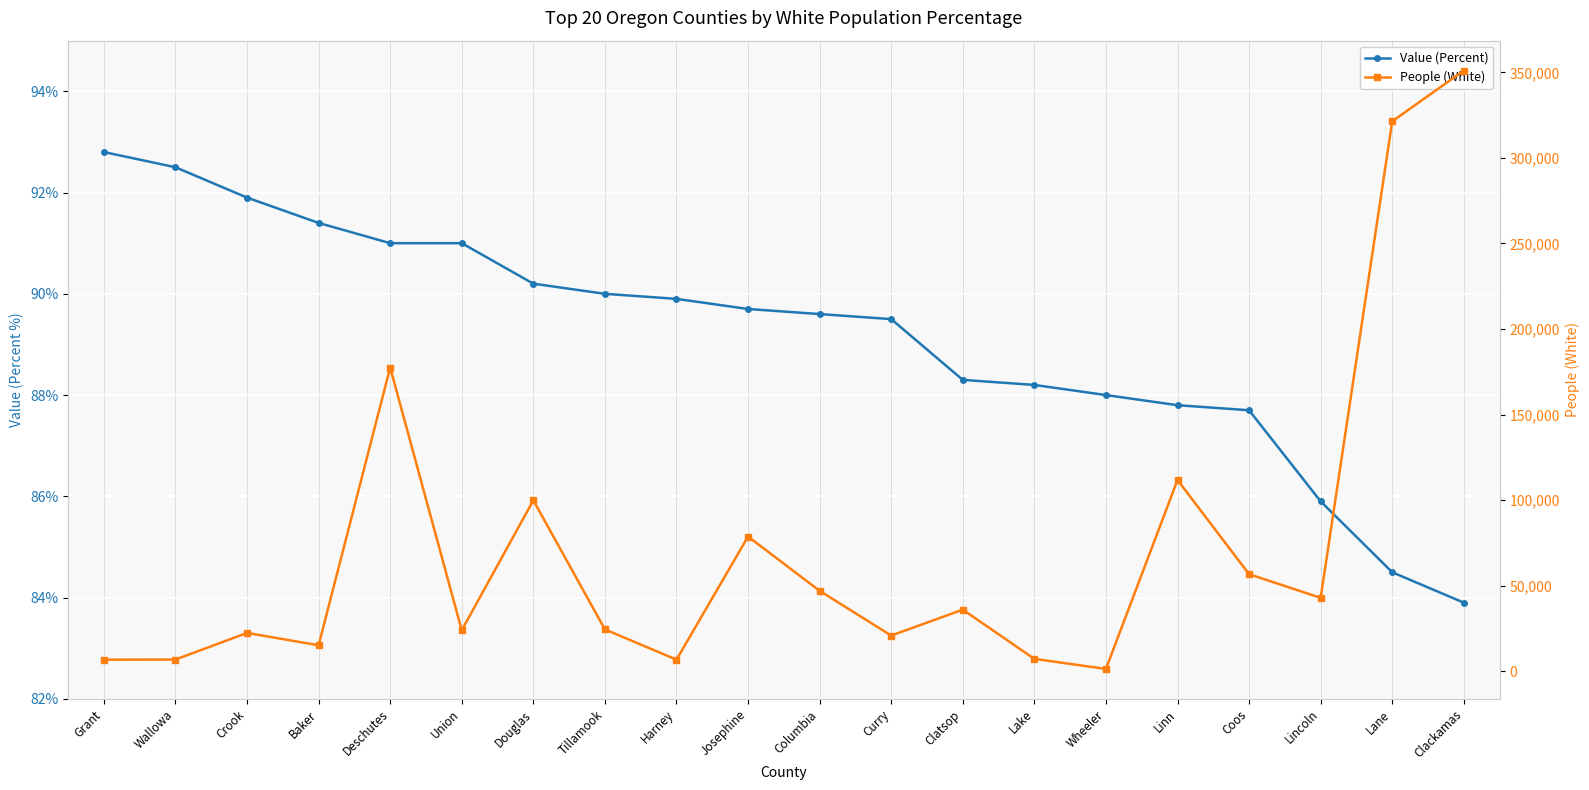

What are all the series names shown in the legend?

Value (Percent), People (White)